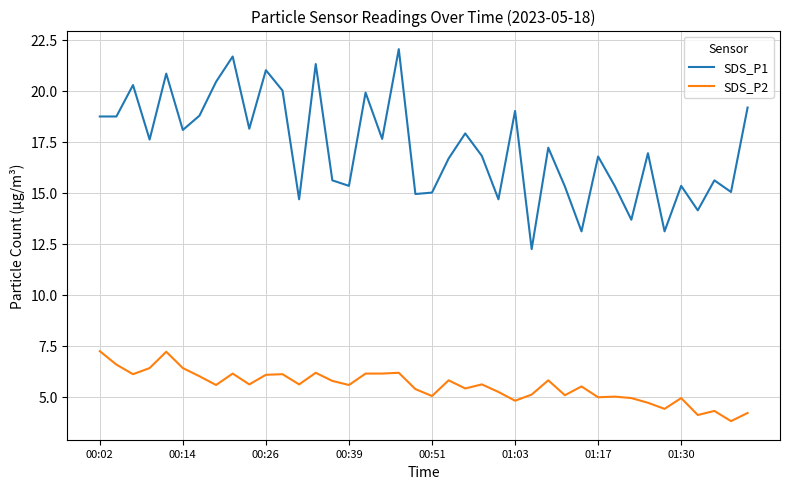

Rank the series by their maximum value, from lowest to highest.

SDS_P2, SDS_P1